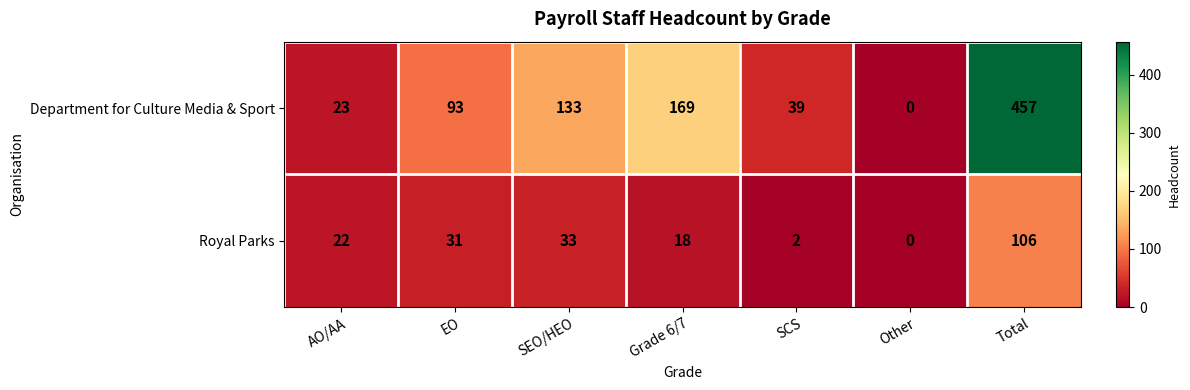

How many distinct data groups are displayed?

2